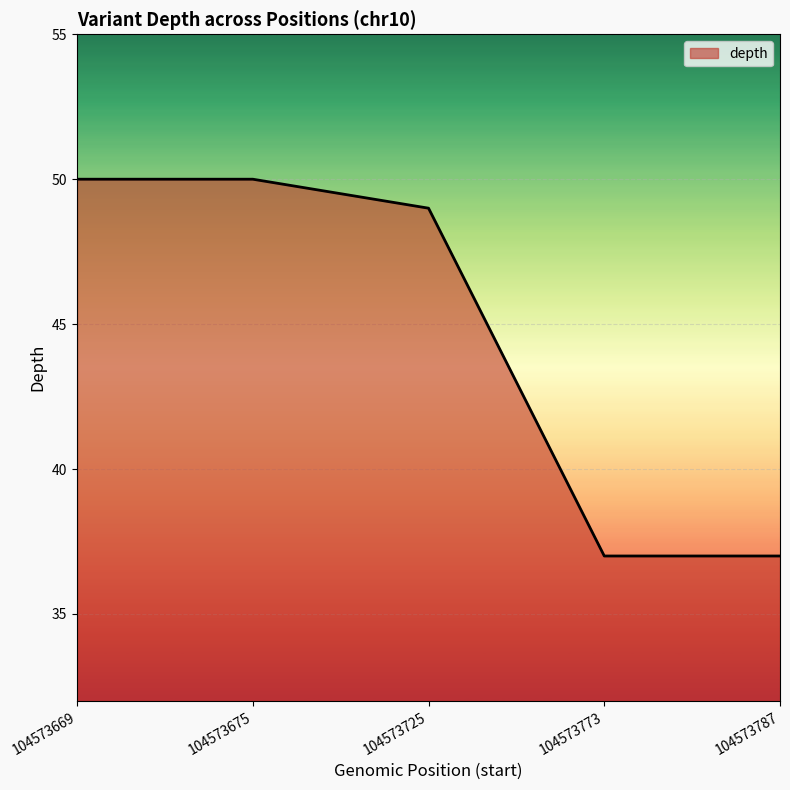

The value at 104573725 is 23. True or false?

False